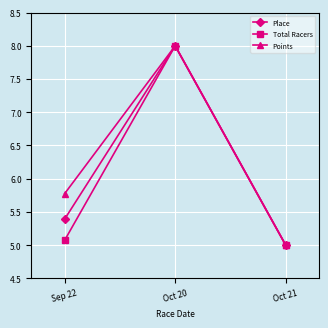

Reading left to right, what are all the values shown in this chart?

Place: 5.4	8.0	5.0
Total Racers: 5.1	8.0	5.0
Points: 5.8	8.0	5.0